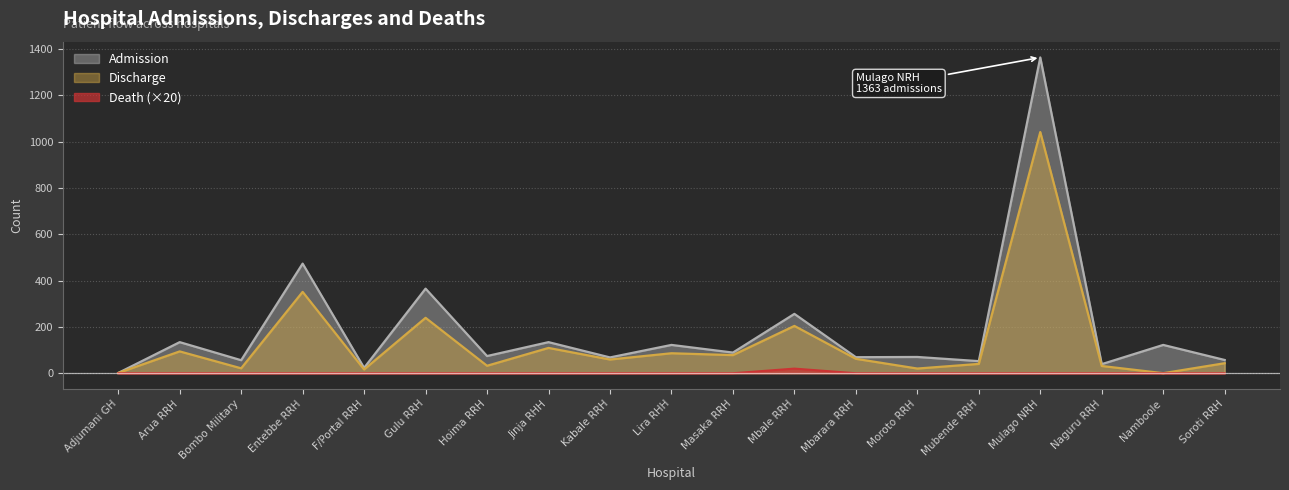

True or false: Admission has a value of 92 at Mbarara RRH.

False